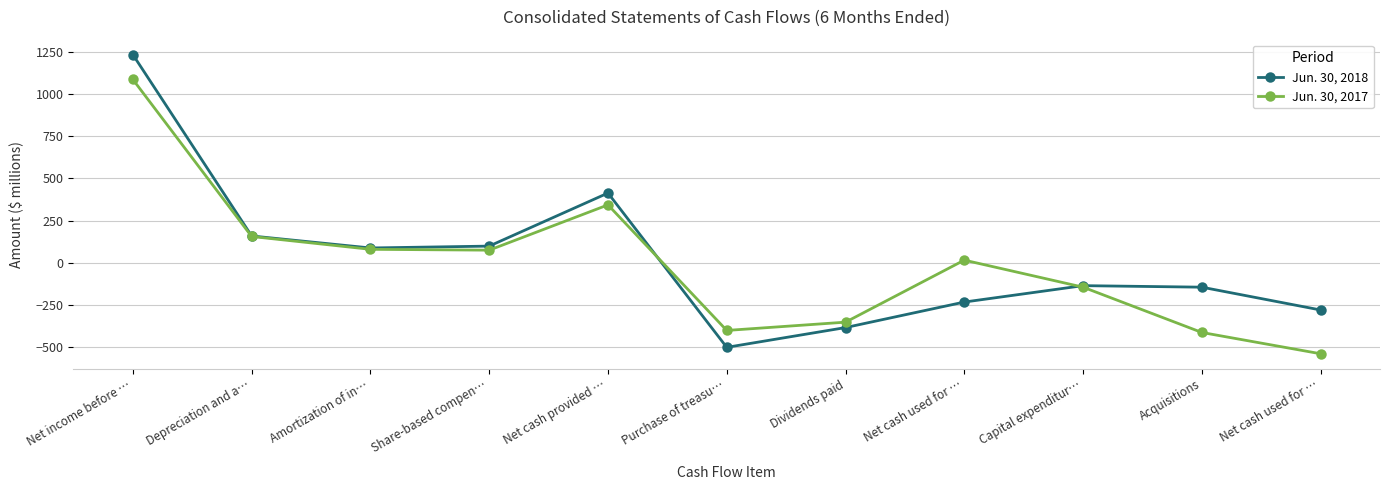

Does the chart have visible grid lines?

Yes